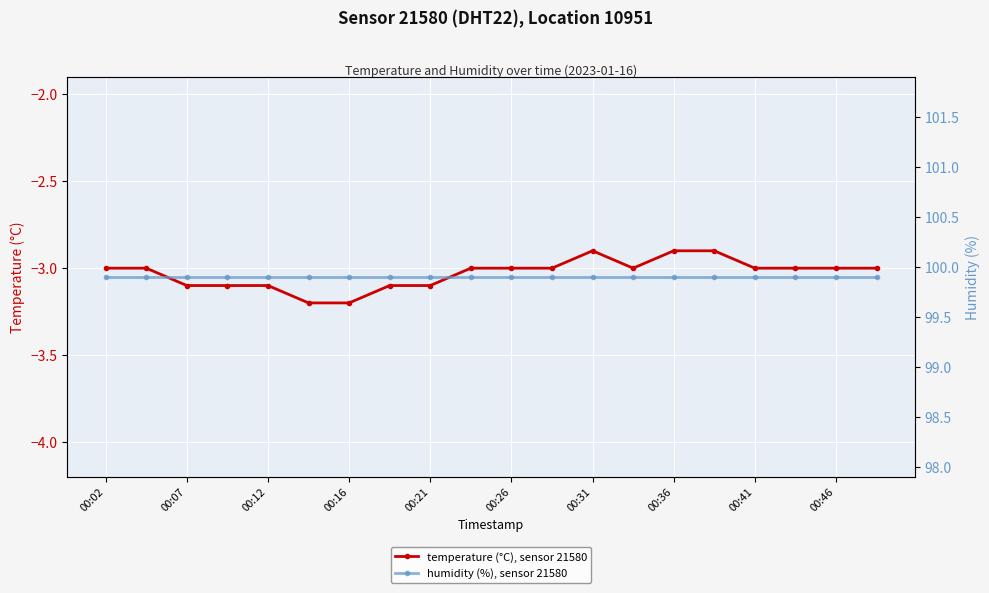

The value of temperature (°C), sensor 21580 at 00:36 is -3.9. True or false?

False